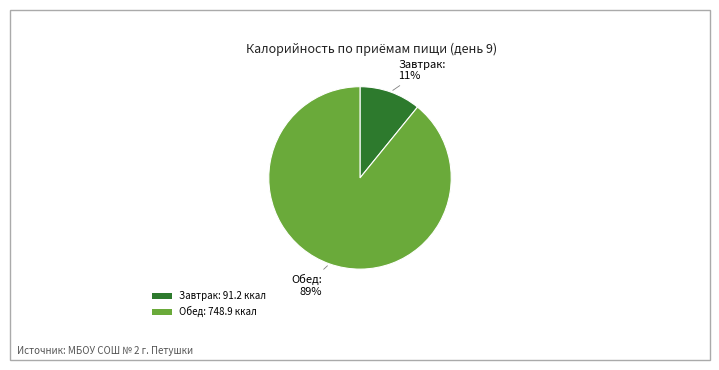

Is there a majority slice in this chart?

Yes